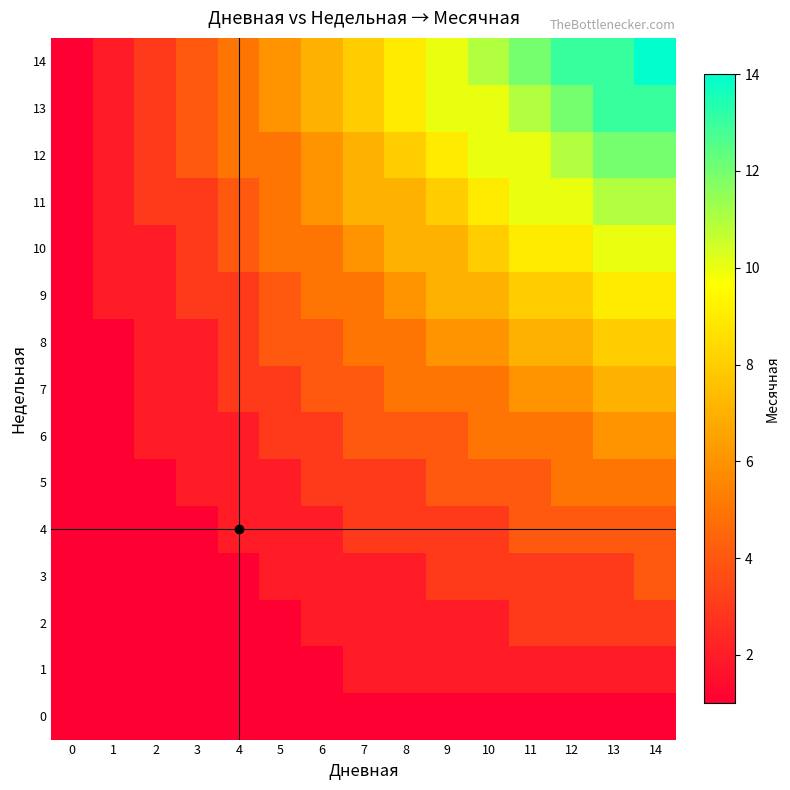

Which series has the largest total across all categories?

14